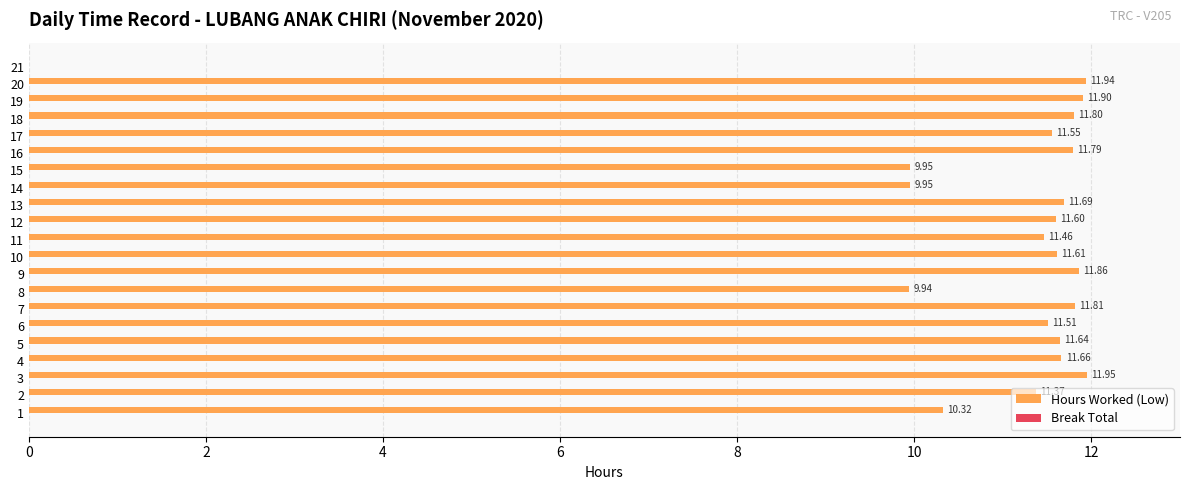

What is the sum of the values at 7 and 15?

21.8